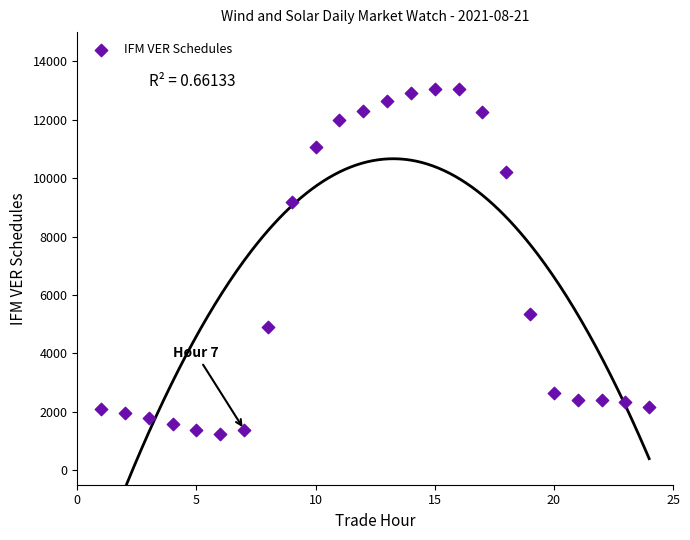

What Y value in the scatter plot is closest to 7154?

5359.0